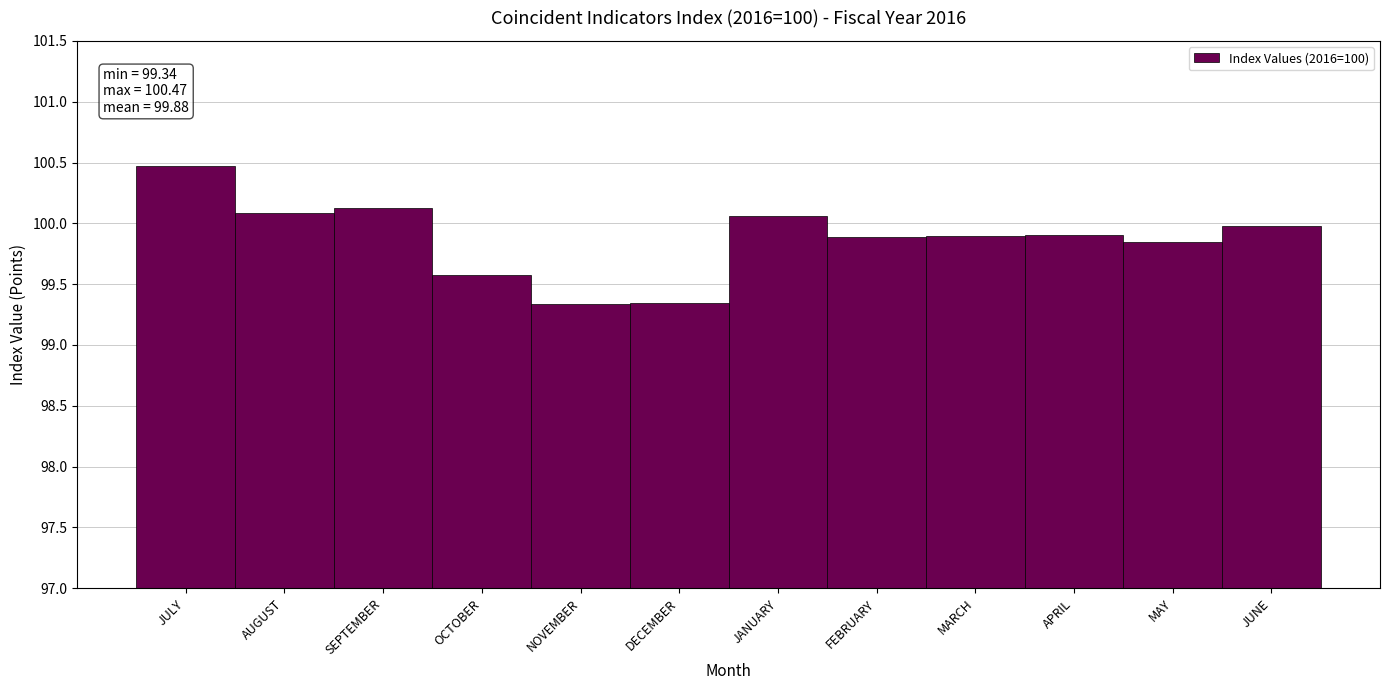

Reading left to right, extract all data points from this chart.

100.5	100.1	100.1	99.6	99.3	99.3	100.1	99.9	99.9	99.9	99.8	100.0